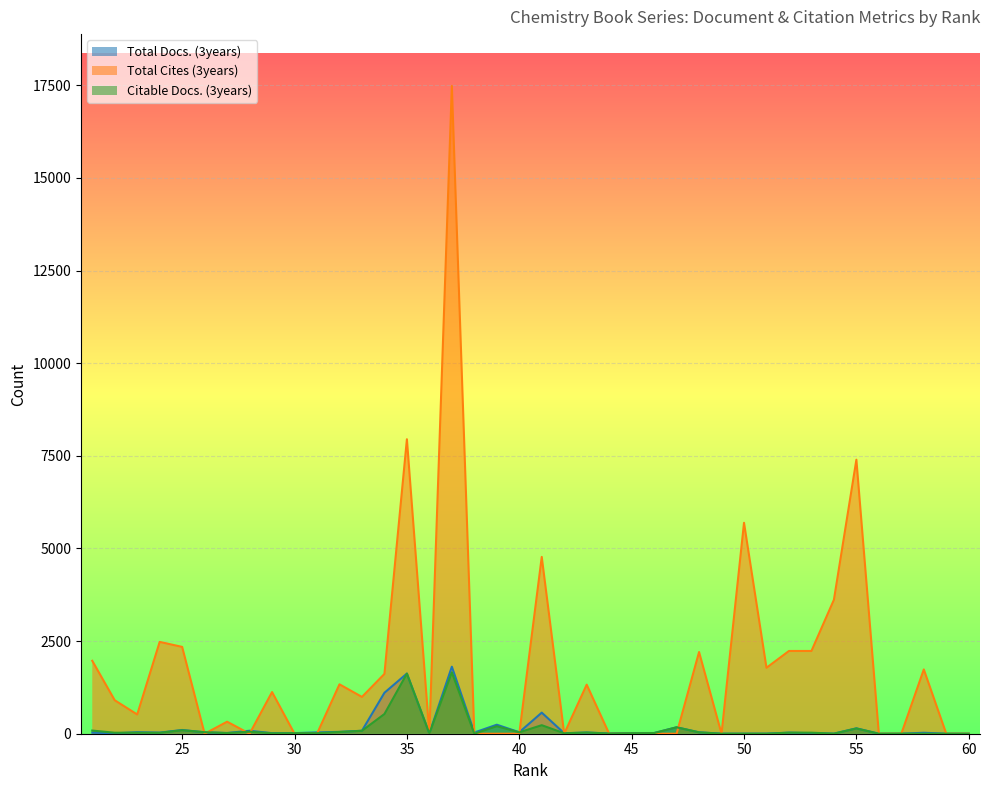

Is it true that Total Docs. (3years) equals -924 at 56?

False